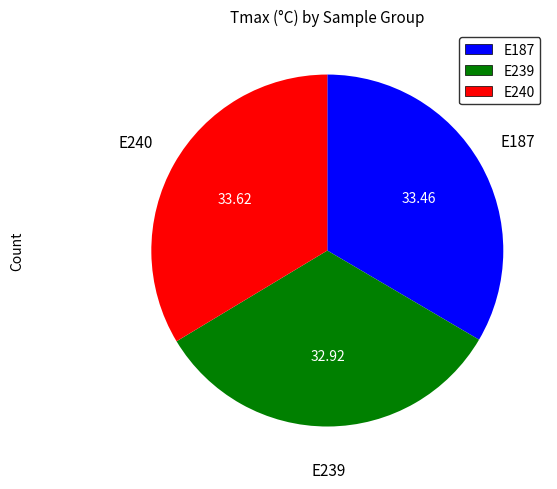

What is the smallest slice in the pie chart?

E239